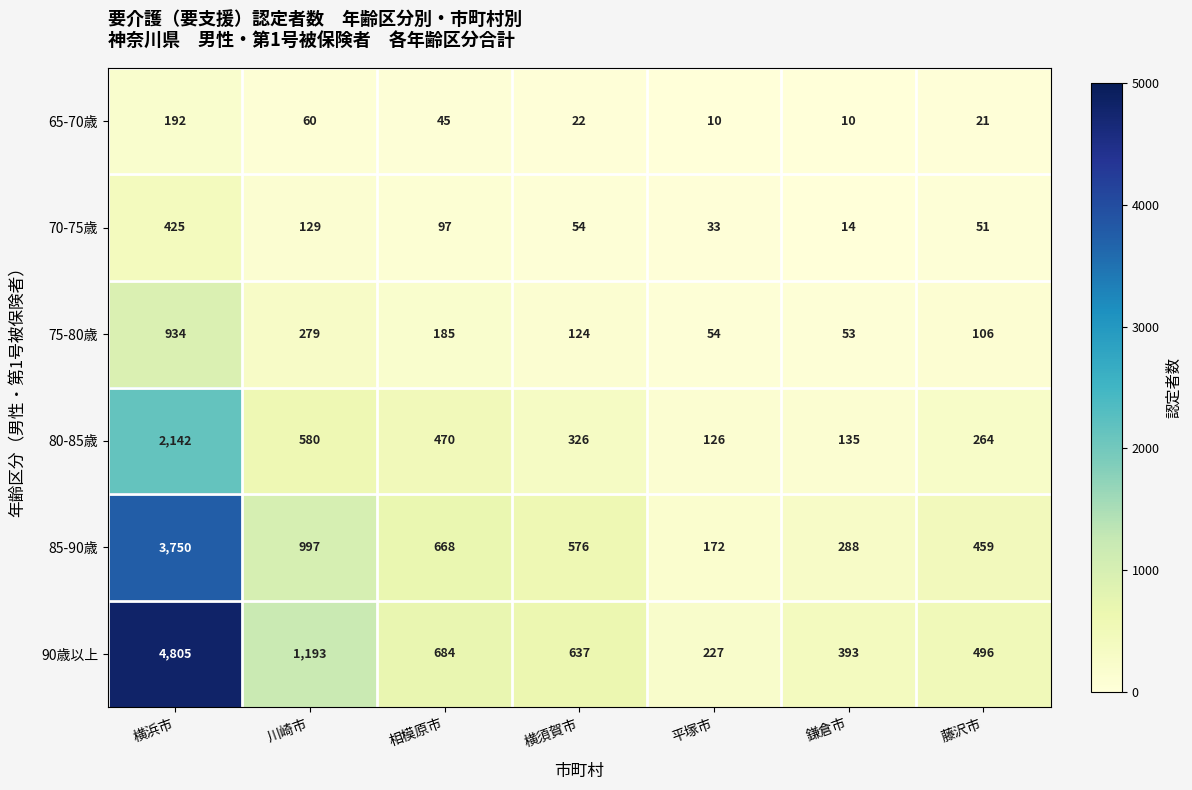

What is the sum of the 65-70歳 values at 藤沢市 and 相模原市?

66